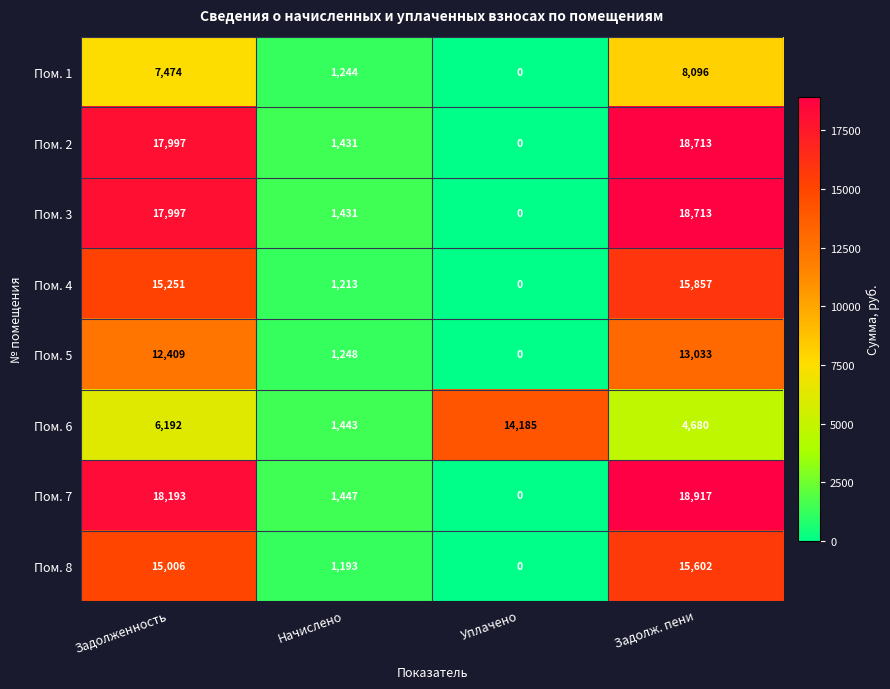

List the labels in order of Пом. 3 value, smallest first.

Уплачено, Начислено, Задолженность, Задолж. пени